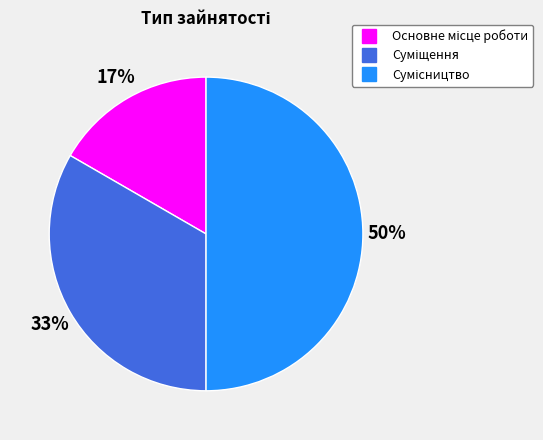

To the nearest percent, what is the difference between the largest and smallest slice percentages?

33%